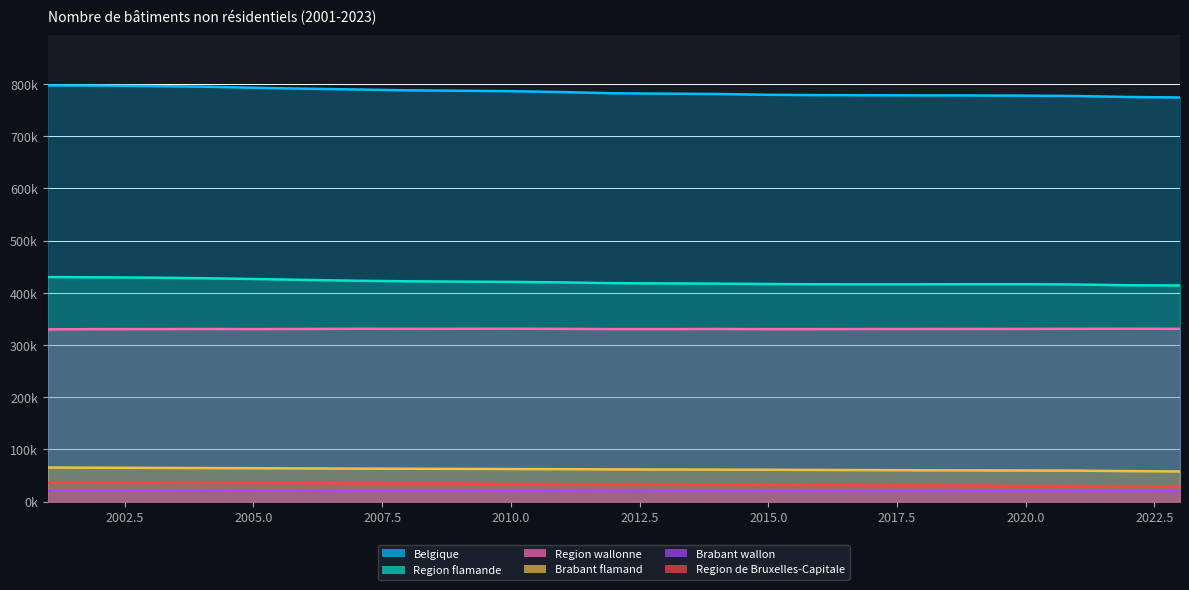

What is the sum of the Region wallonne values at 2019 and 2018?

661597